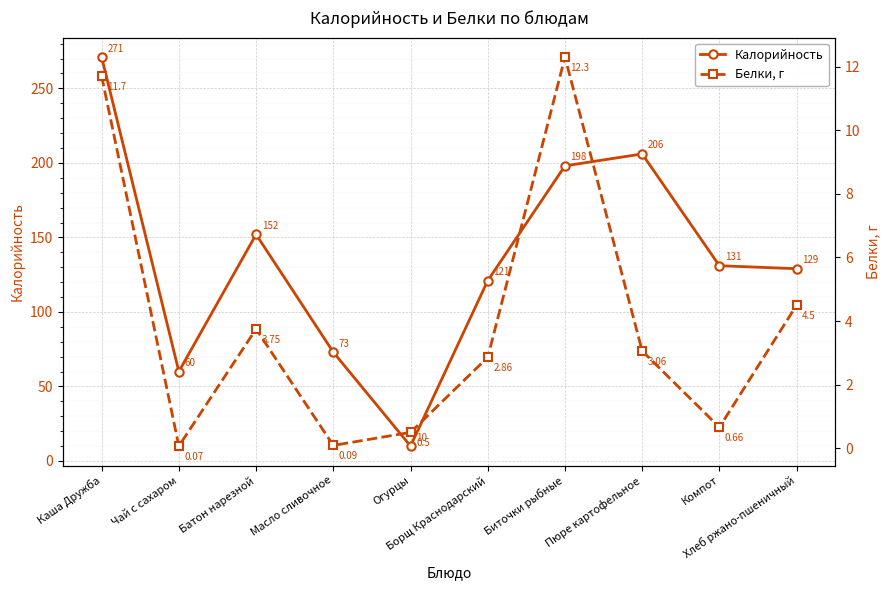

At how many categories does at least one series exceed 155?

3